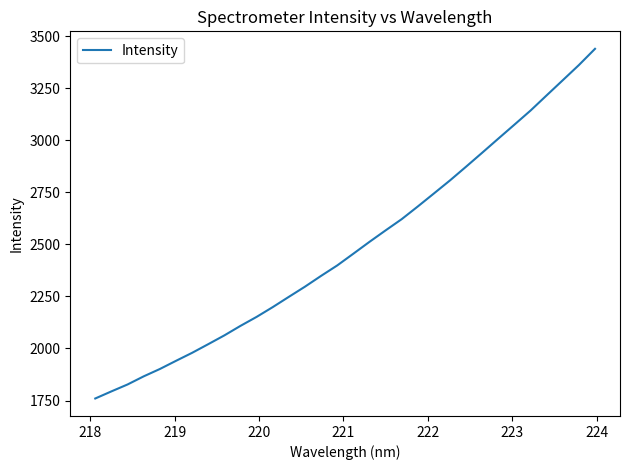

What is the difference between the maximum and minimum values?

1680.0